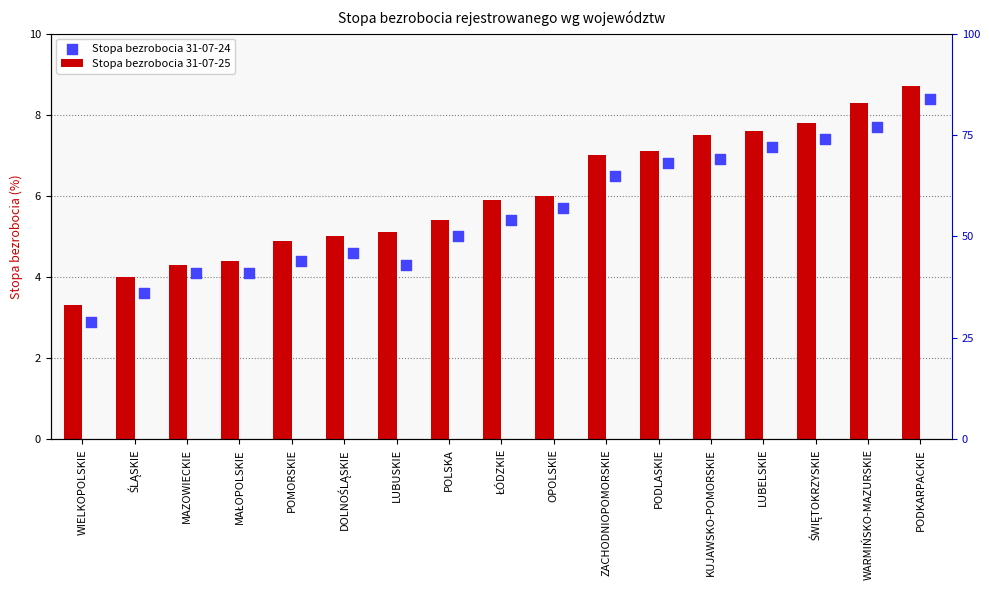

Which series has the largest total across all categories?

Stopa bezrobocia 31-07-25